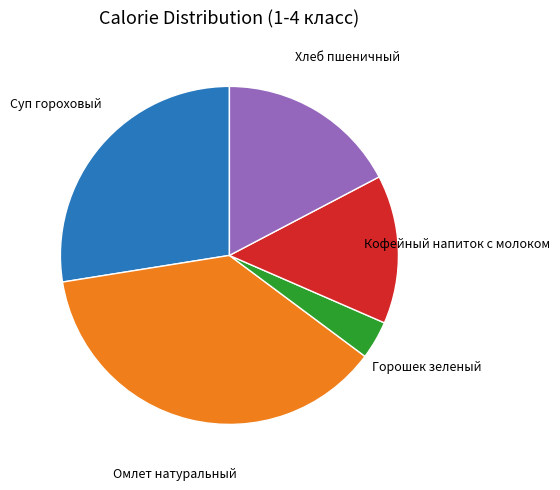

Is there a majority slice in this chart?

No